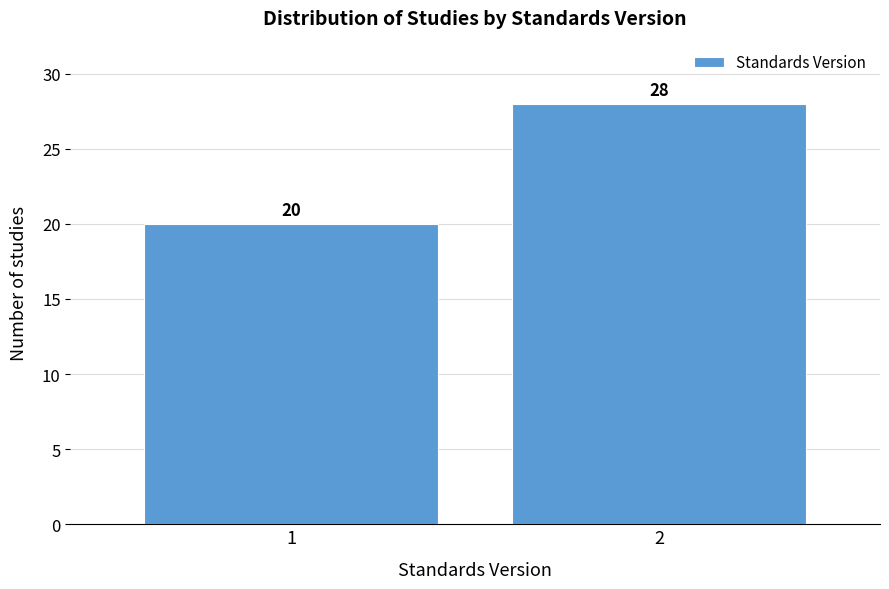

Reading left to right, transcribe all the data shown in this chart.

1=20	2=28